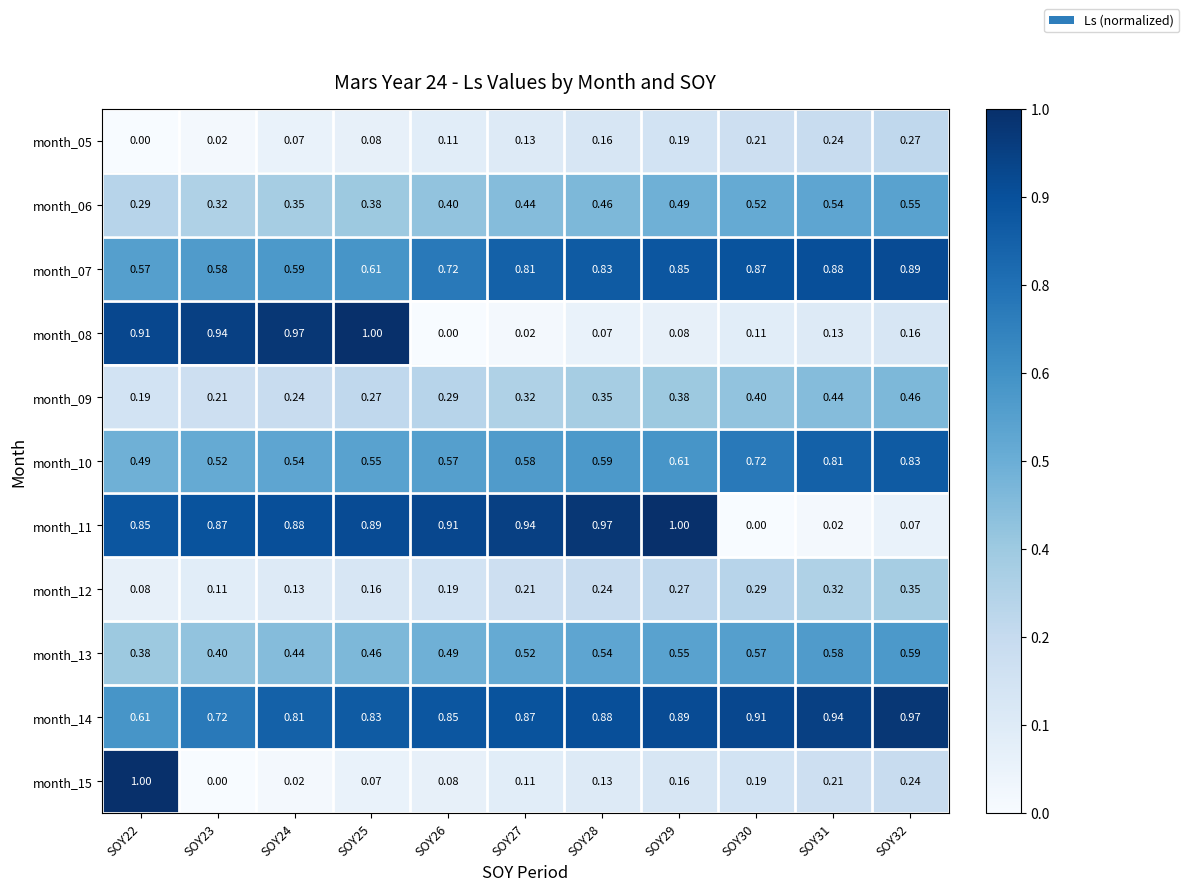

What is the spread (max minus min) of values at SOY22?

1.0